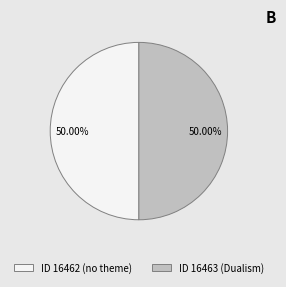

What is the ratio of the value at ID 16463 (Dualism) to the value at ID 16462 (no theme)?

1.0